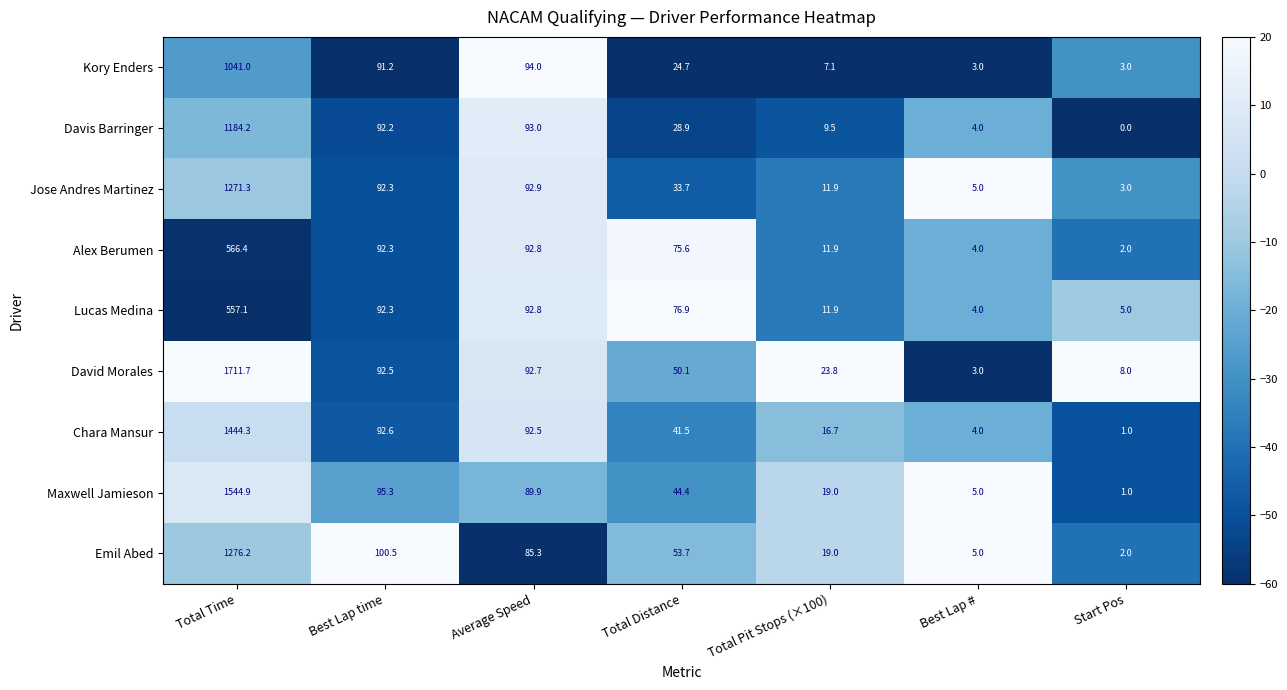

What is the spread (max minus min) of values at Total Distance?

52.2